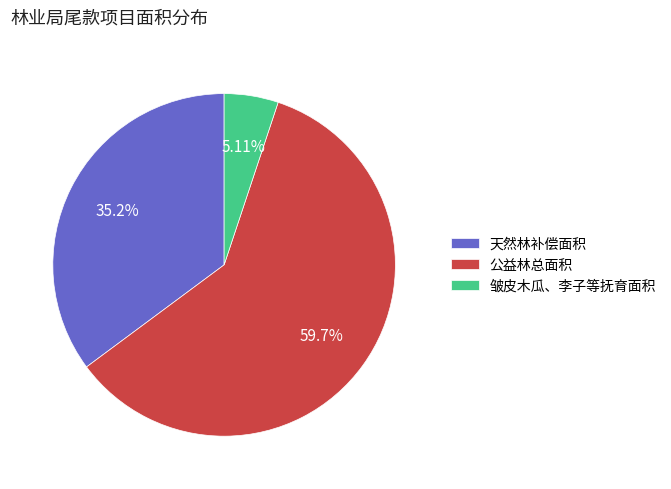

What percentage is the 皱皮木瓜、李子等抚育面积 slice, to the nearest percent?

5%